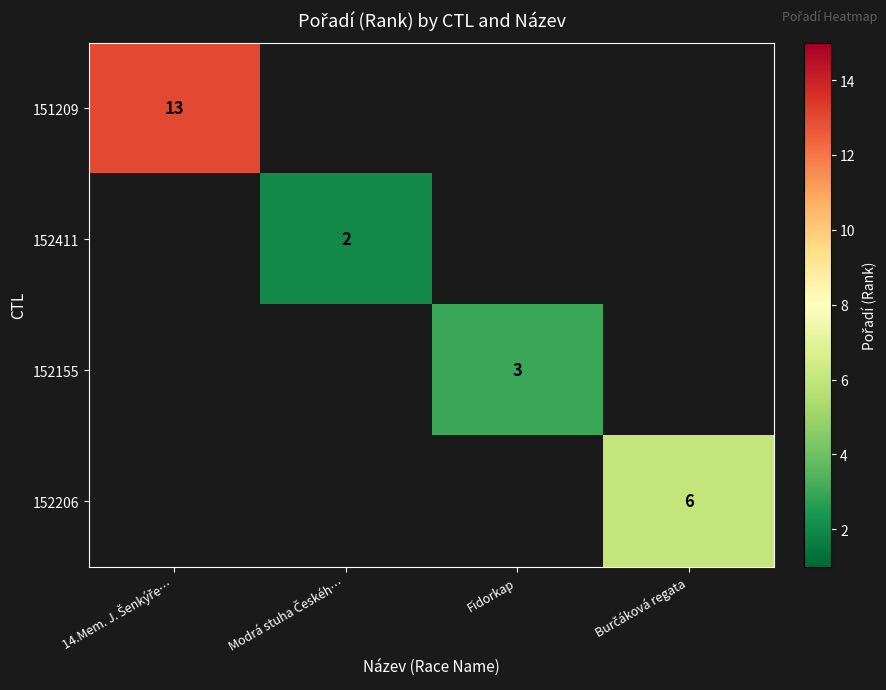

True or false: 151209 has a value of 13.0 at 14.Mem. J. Šenkýře….

True